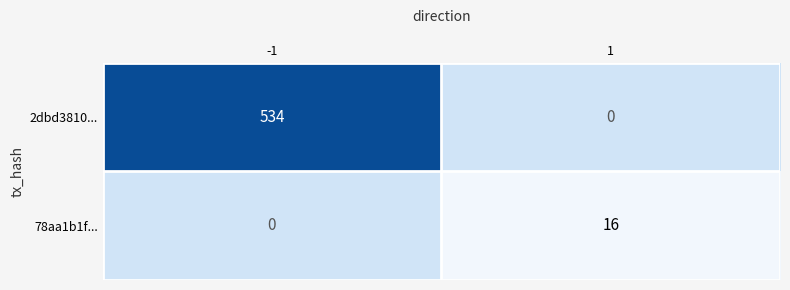

The 2dbd3810... series shows 534 at -1. True or false?

True